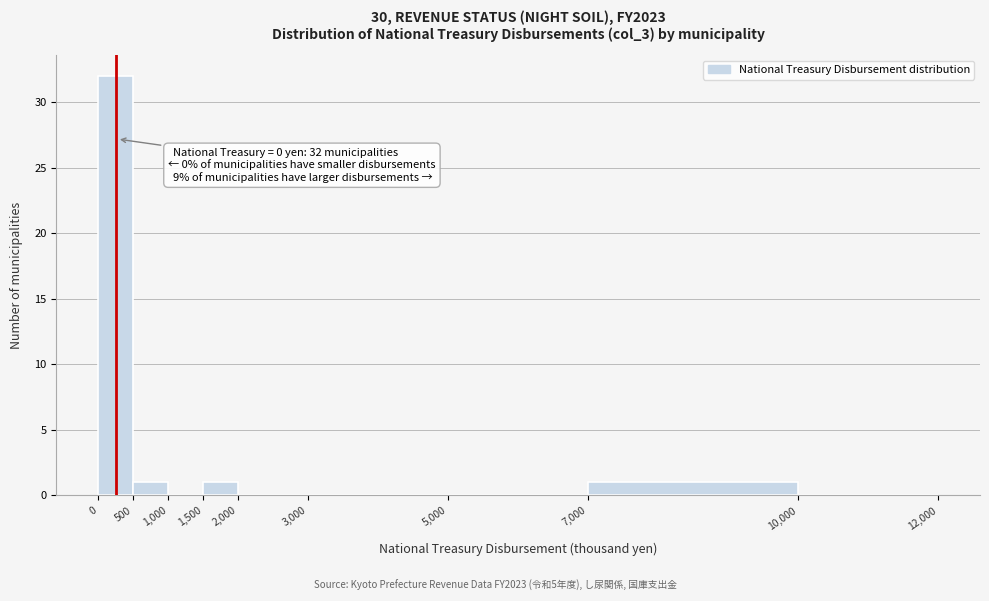

Which range on the x-axis has the tallest bar?

0 to 500